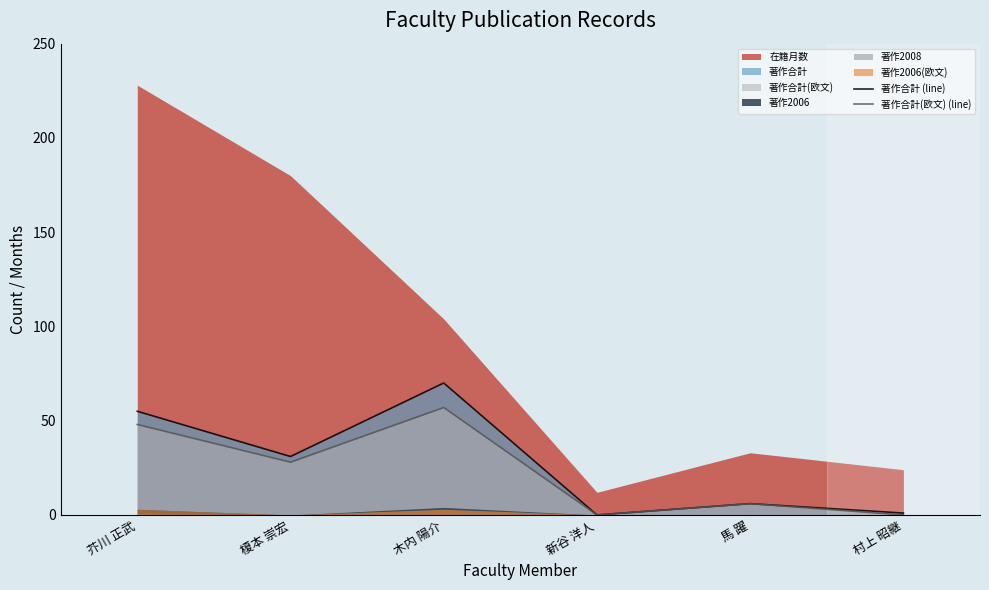

What is the label of the 1st point from the right?

村上 昭継